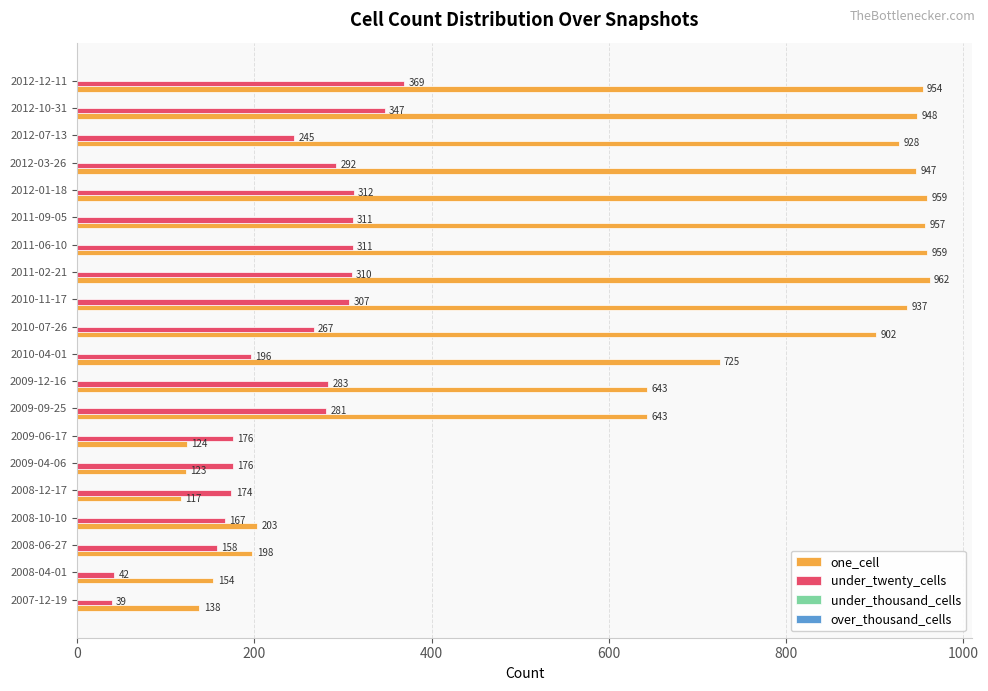

How many data points does each series have?

20